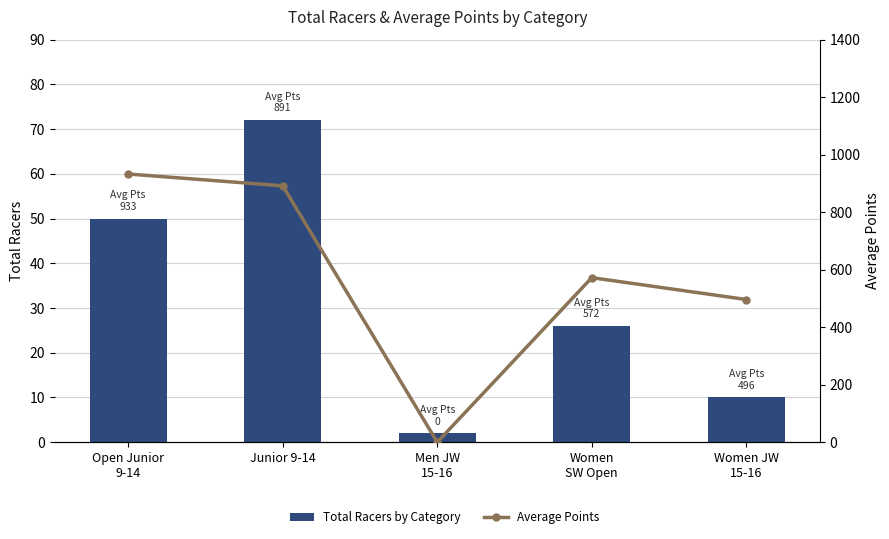

Which series changed the most between Open Junior
9-14 and Junior 9-14?

Average Points